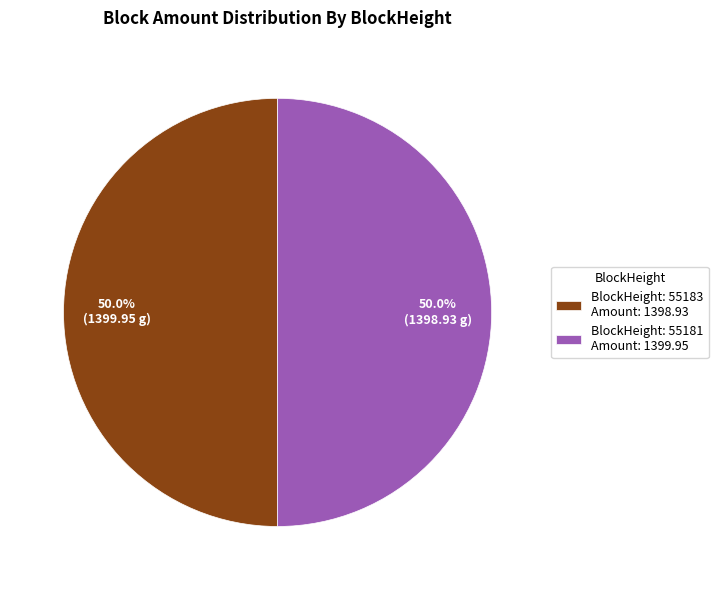

What is the ratio of the value at BlockHeight: 55183 Amount: 1398.93 to the value at BlockHeight: 55181 Amount: 1399.95?

1.0